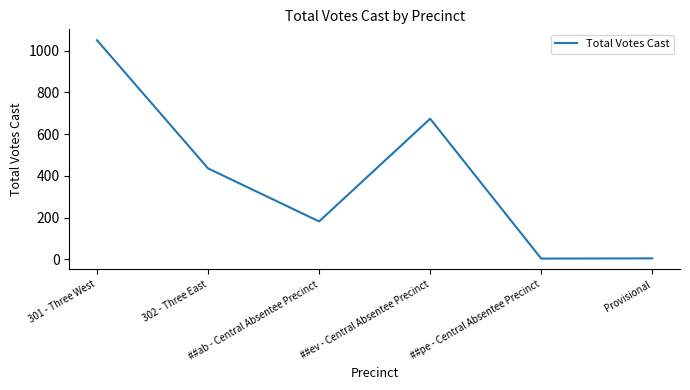

What is the greatest value displayed?

1050